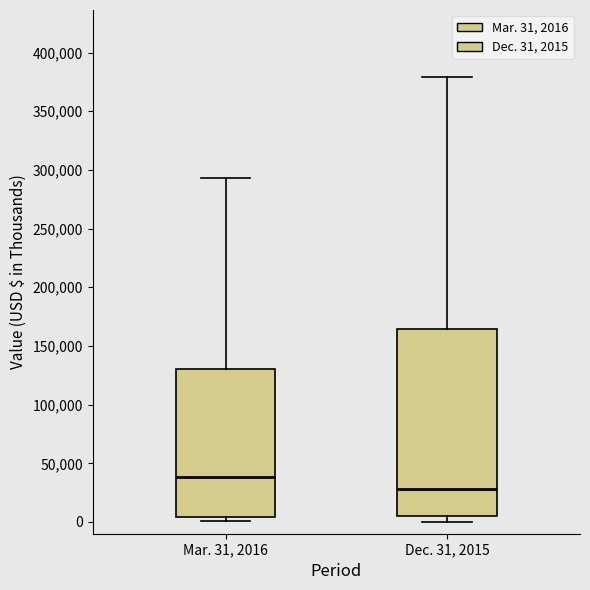

Reading left to right, read every box against the y-axis: the position of its median line, the range the box covers, and the ends of its whiskers. The values are not printed on the chart, so give them approximately, as read against the axis.

Mar. 31, 2016: median 40000, box 5000 to 130000, whiskers 0 to 295000
Dec. 31, 2015: median 30000, box 5000 to 165000, whiskers 0 to 380000